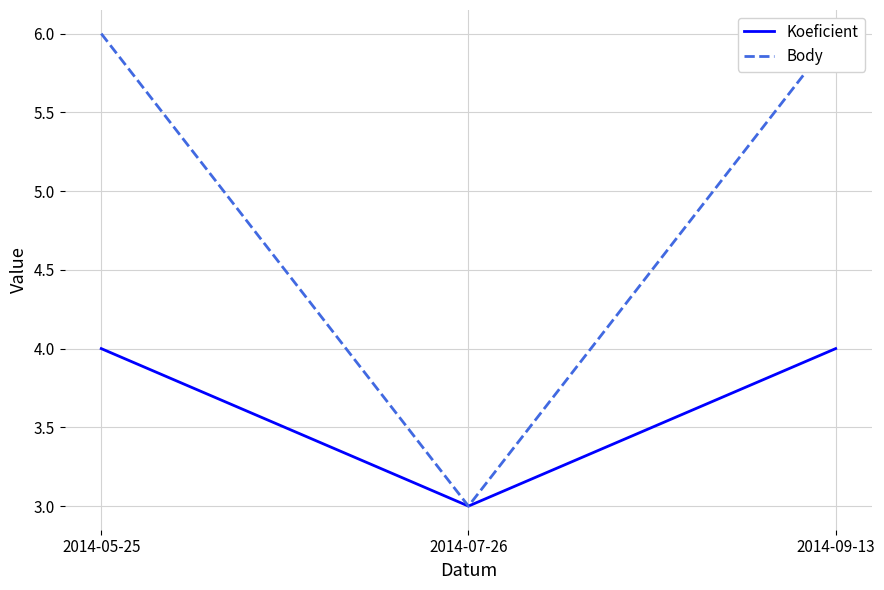

Which series has the widest spread of values?

Body